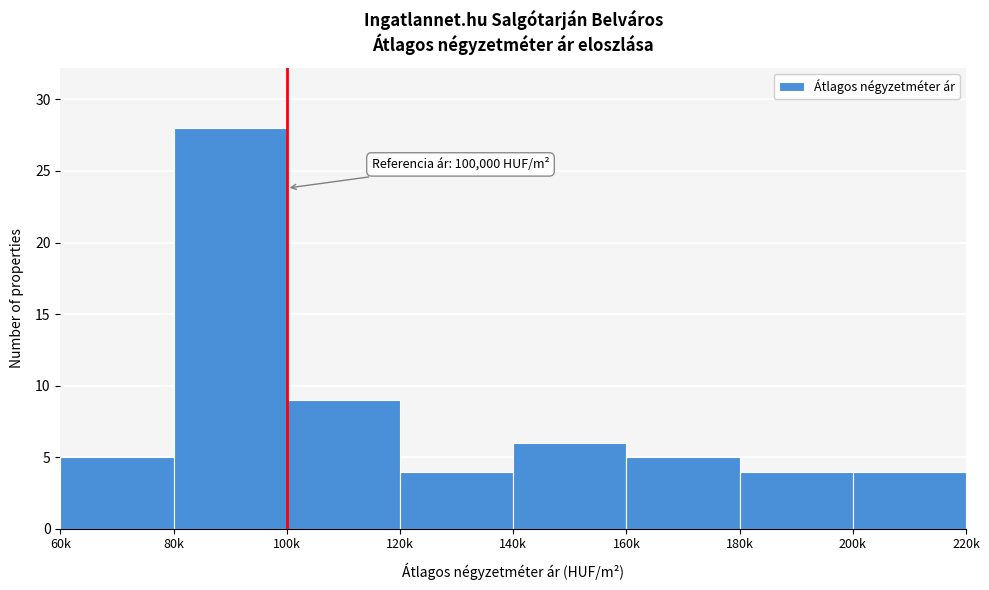

Reading left to right, extract all data points from this chart.

5	28	9	4	6	5	4	4